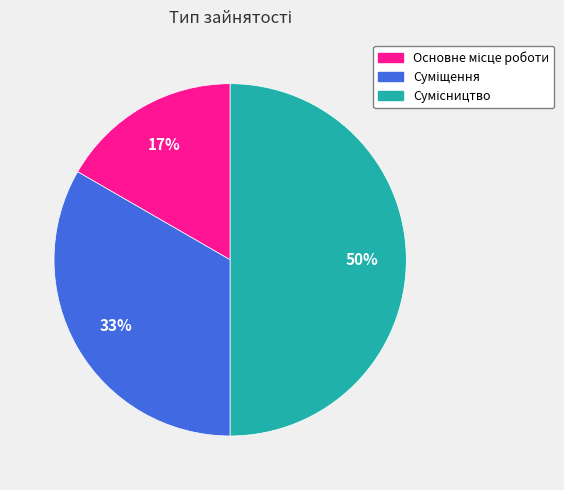

To the nearest percent, what is the average slice percentage?

33%